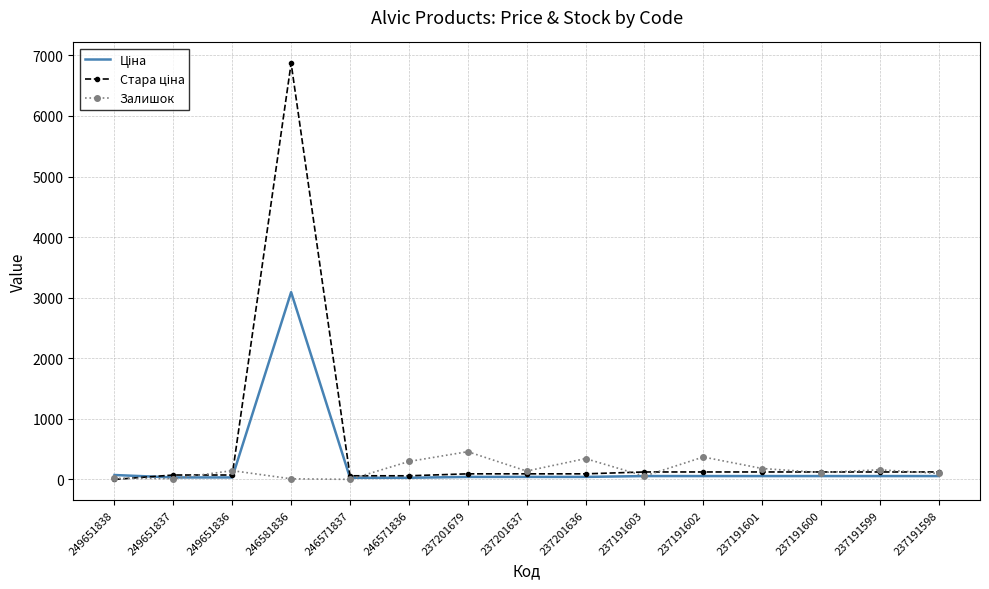

Rank the categories by Ціна value from lowest to highest.

246571837, 246571836, 249651837, 249651836, 237201679, 237201637, 237201636, 237191603, 237191602, 237191601, 237191600, 237191599, 237191598, 249651838, 246581836